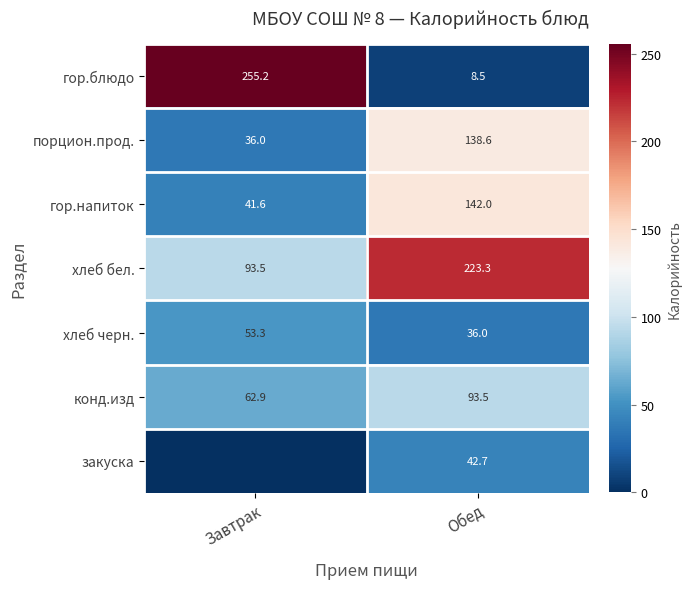

What is the total value across all series at Обед?

684.6